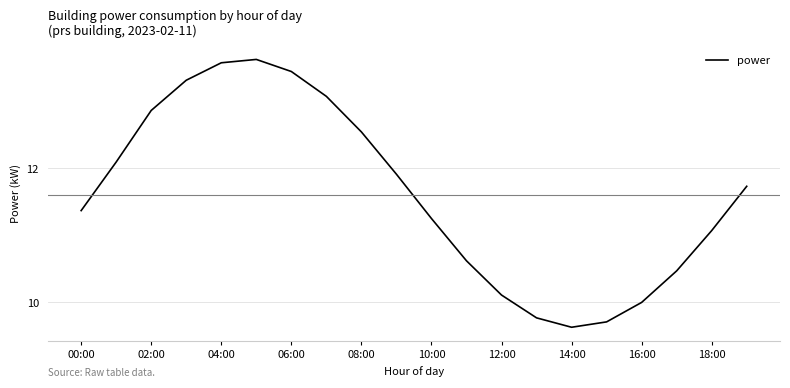

What is the sum of all values?

232.1